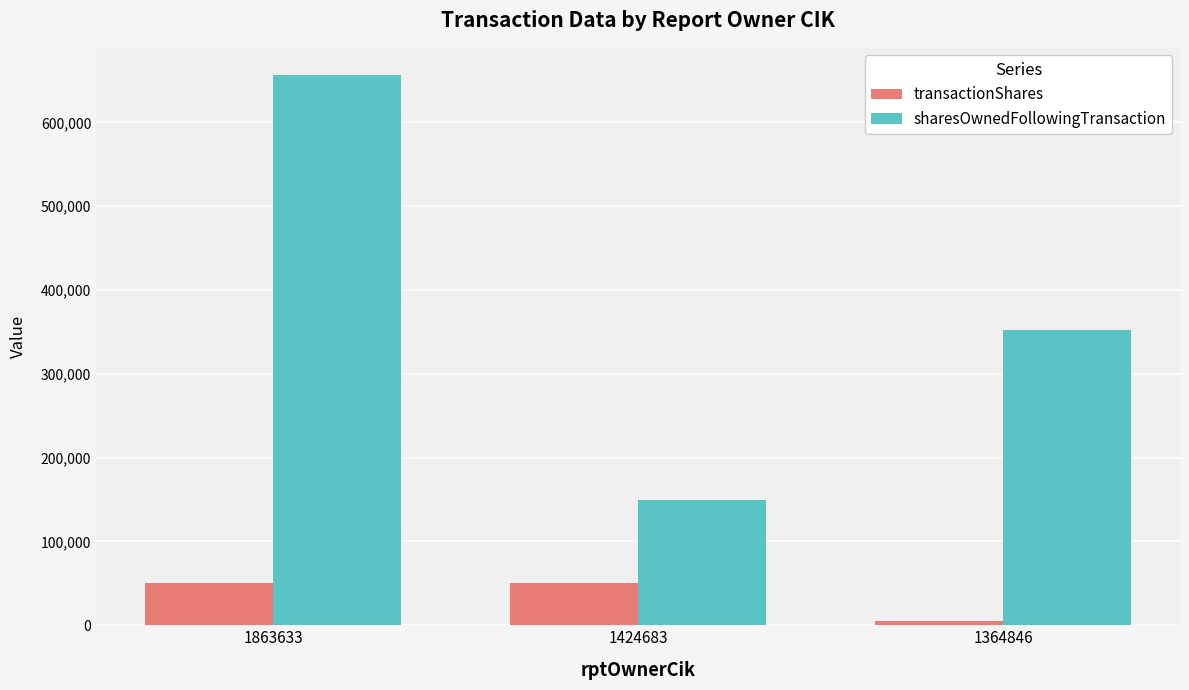

What is the greatest value displayed?

656218